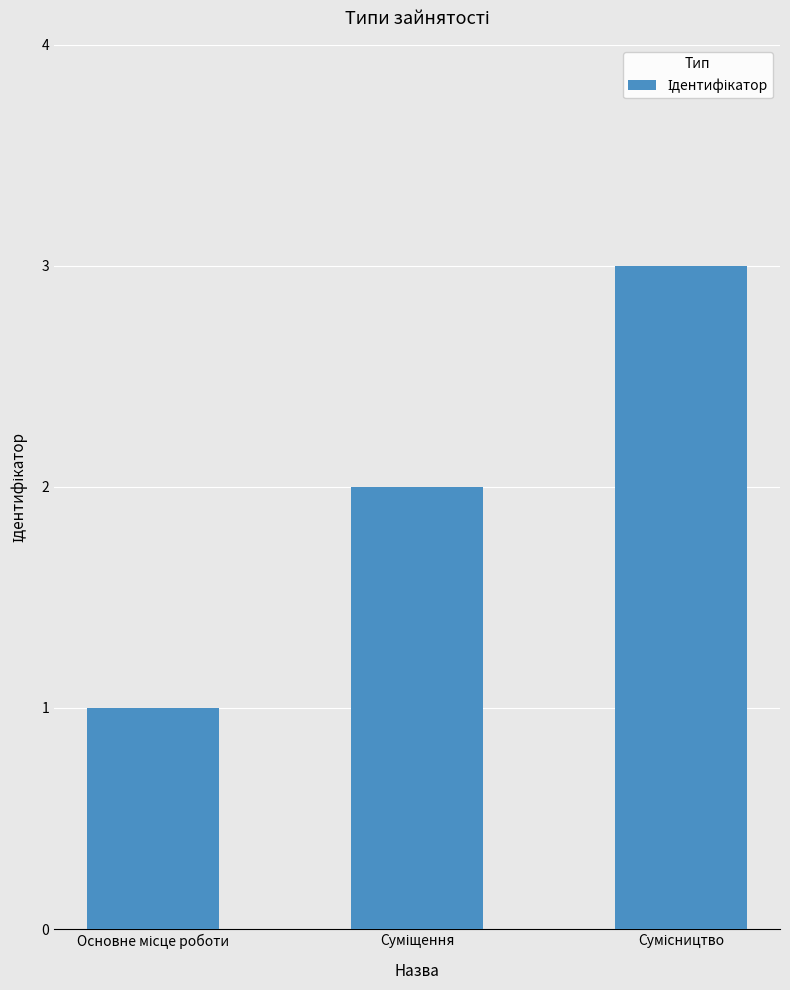

What is the maximum value shown in the chart?

3